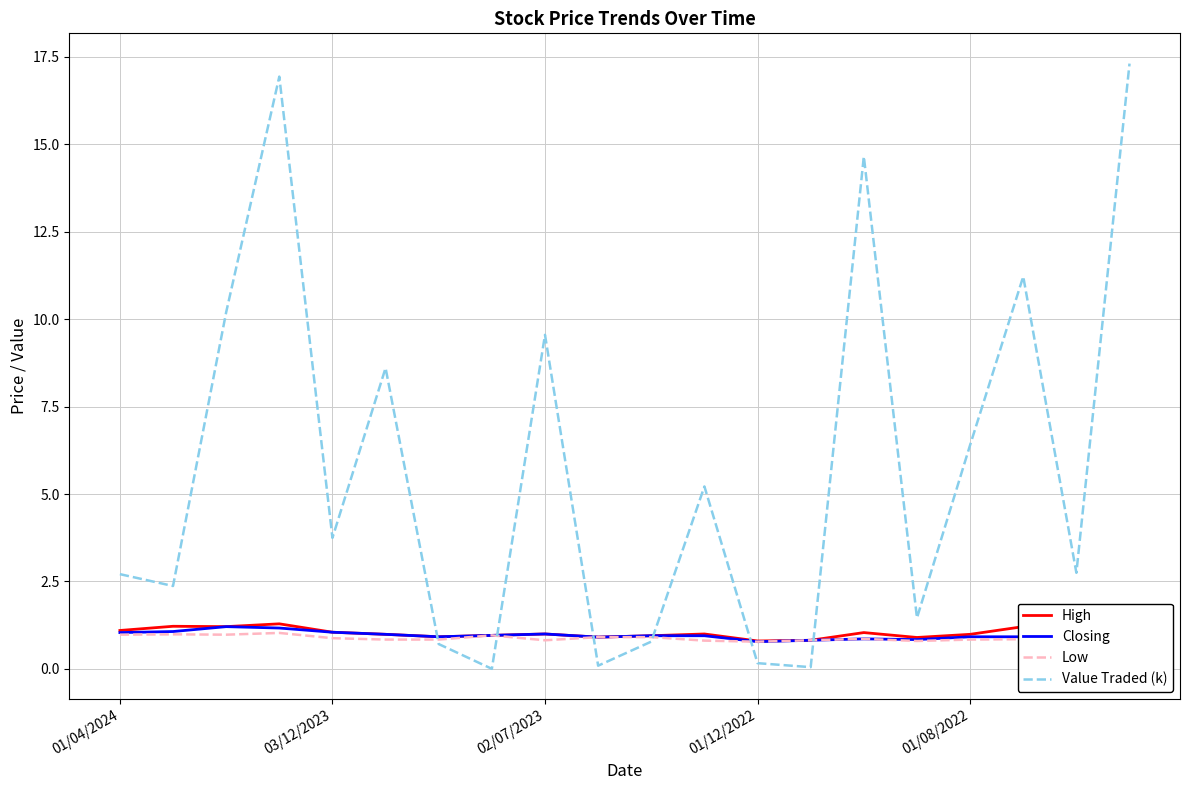

Which series has the largest total across all categories?

Value Traded (k)